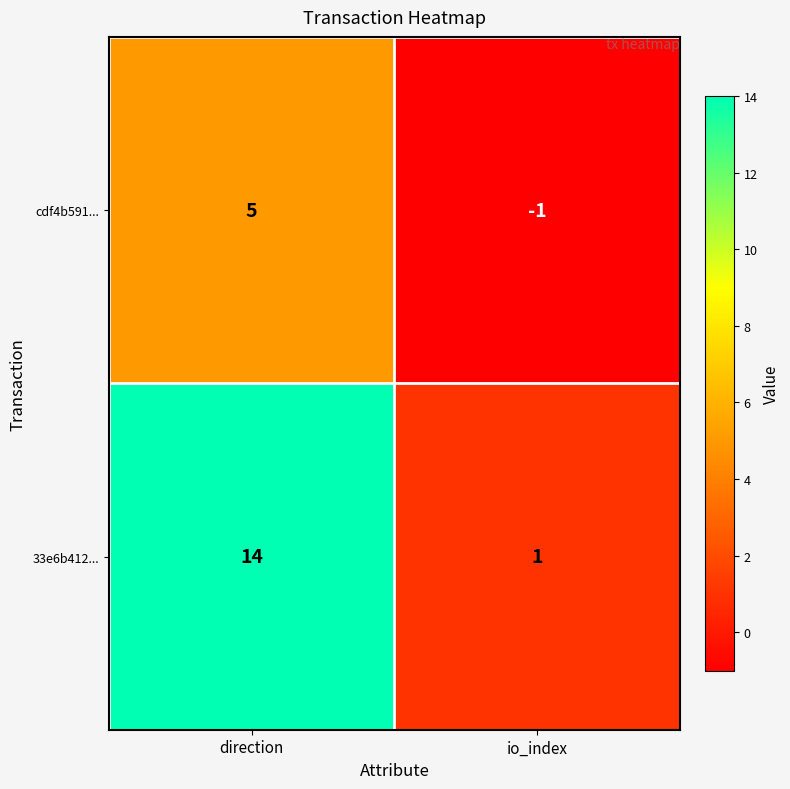

Is it true that cdf4b591... equals 0 at io_index?

False